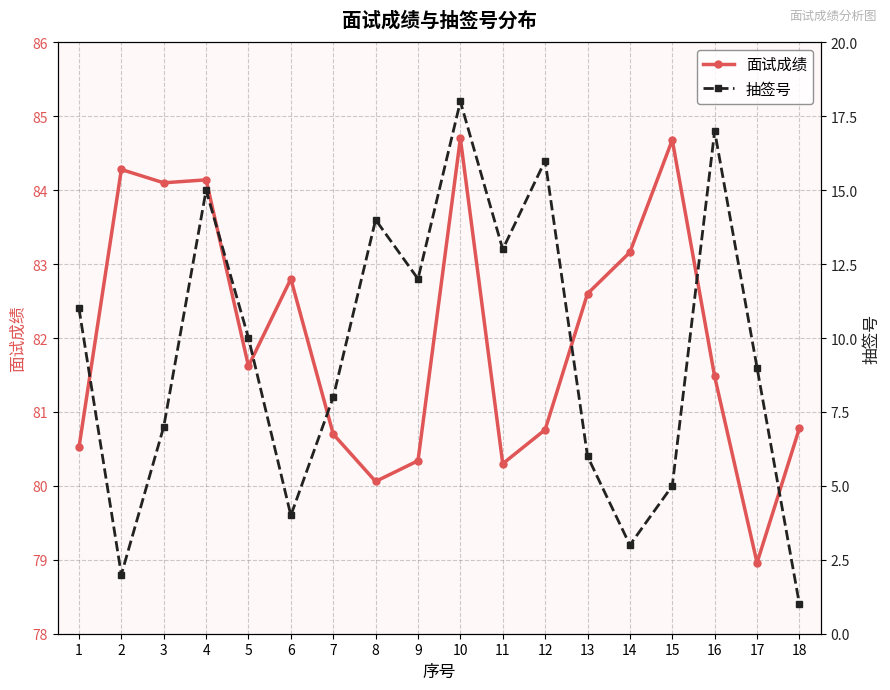

How many series are shown in this chart?

2